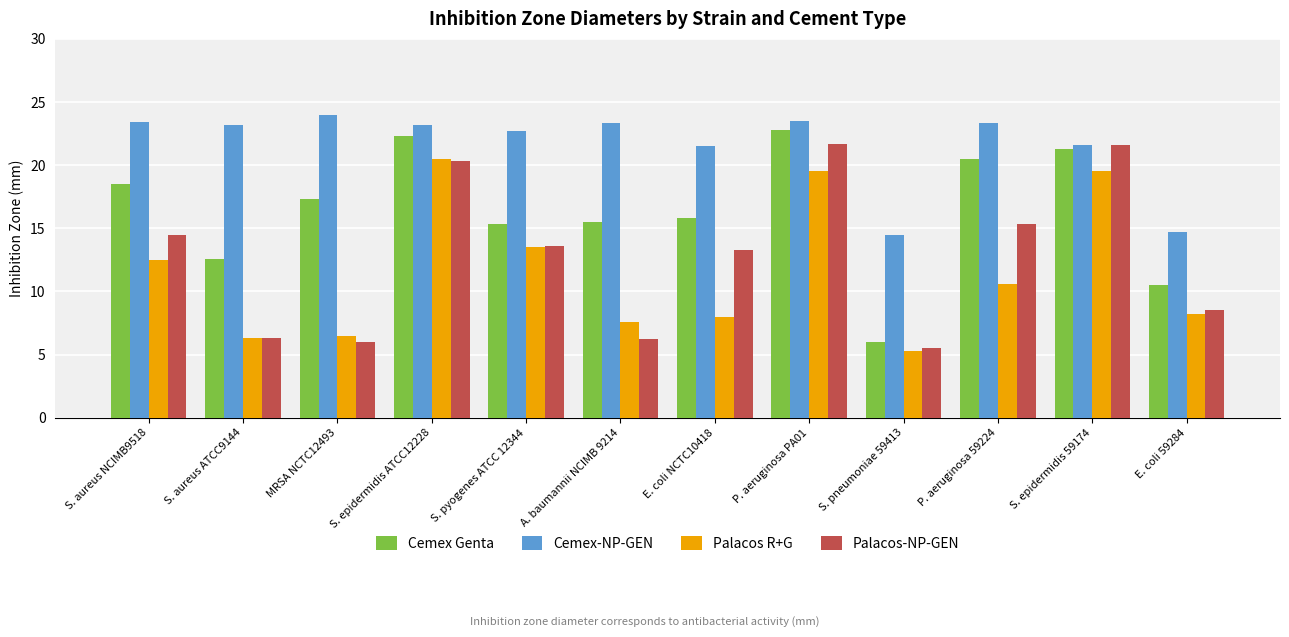

The value of Palacos-NP-GEN at A. baumannii NCIMB 9214 is 6.2. True or false?

True